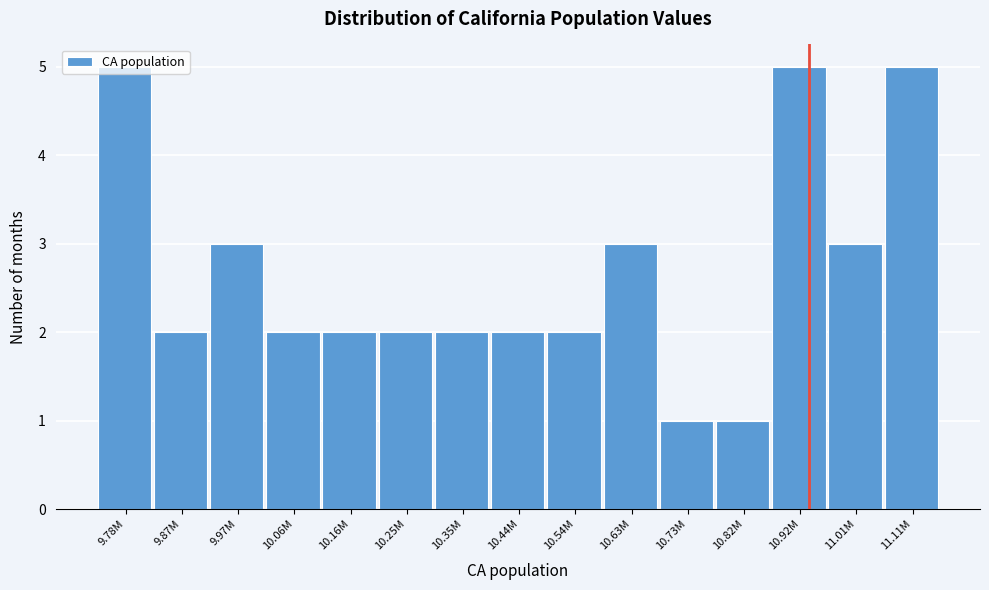

The chart shows a value of 3 at 10.44M. True or false?

False